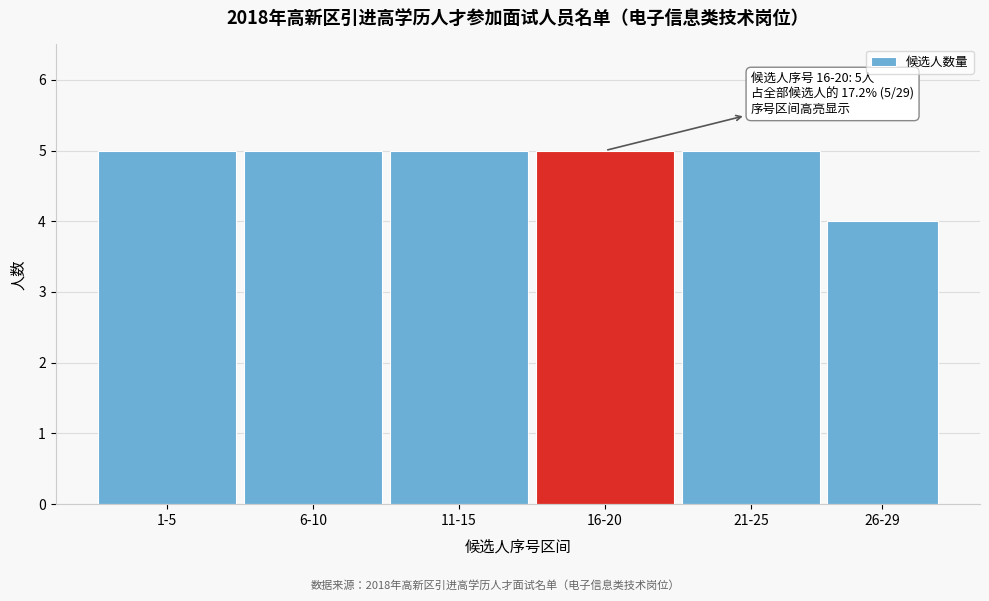

Reading right to left, extract all data points from this chart.

4	5	5	5	5	5